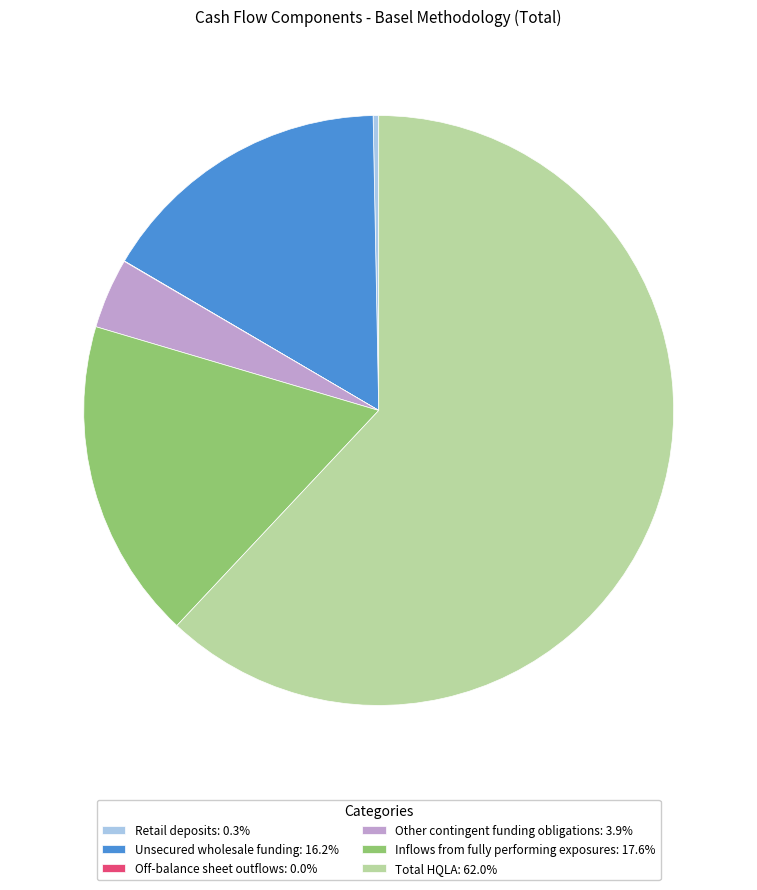

Is there any slice that represents more than half of the pie?

Yes